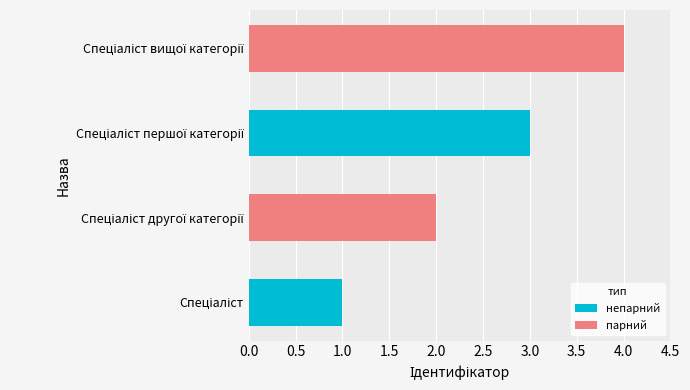

What is the greatest value displayed?

4